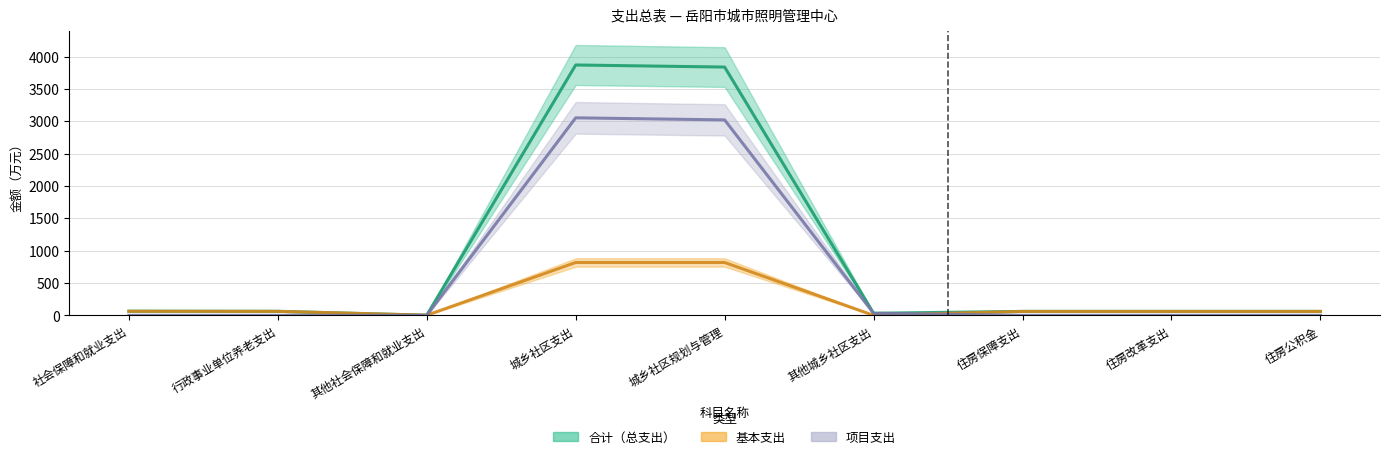

What value does the 合计 series have at 城乡社区规划与管理?

3837.9